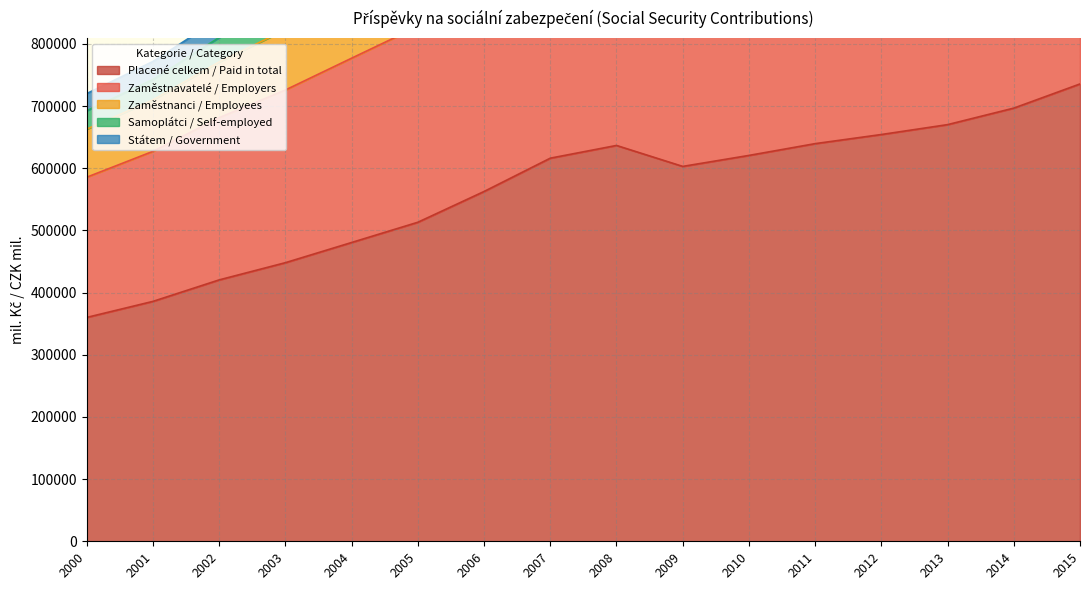

The value of Placené celkem / Paid in total at 2005 is 119731. True or false?

False